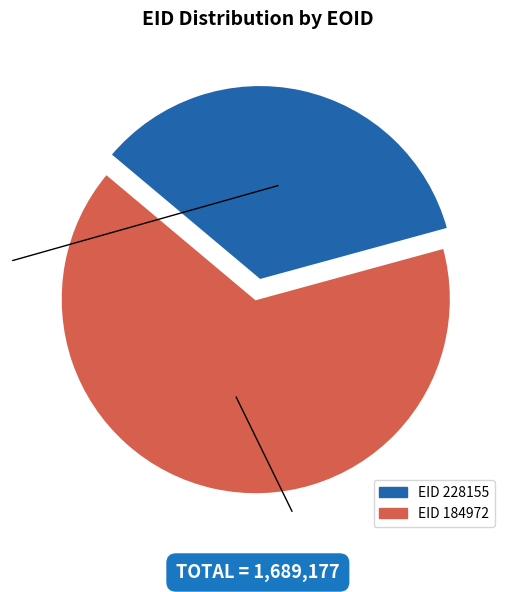

How many slices are in this pie chart?

2